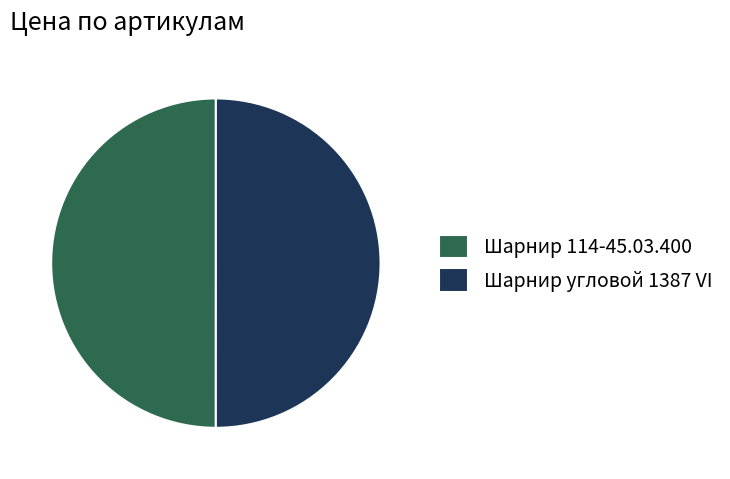

What is the ratio of the value at Шарнир 114-45.03.400 to the value at Шарнир угловой 1387 VI?

1.0